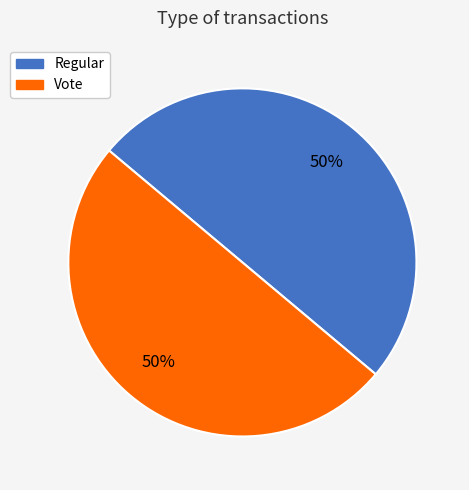

Combined, do Regular and Vote account for over 50%?

Yes